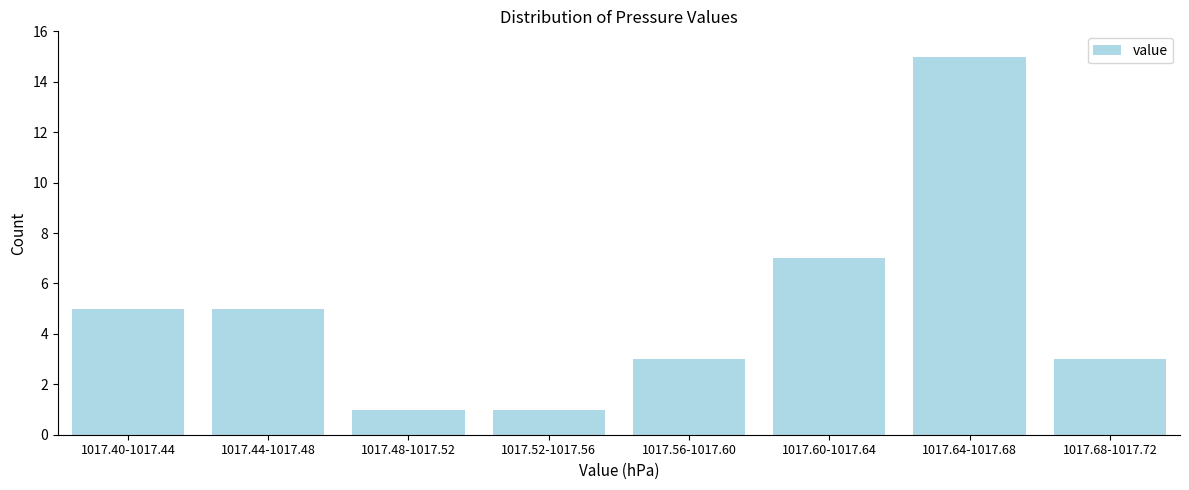

Reading left to right, list all the values displayed in this chart.

5	5	1	1	3	7	15	3